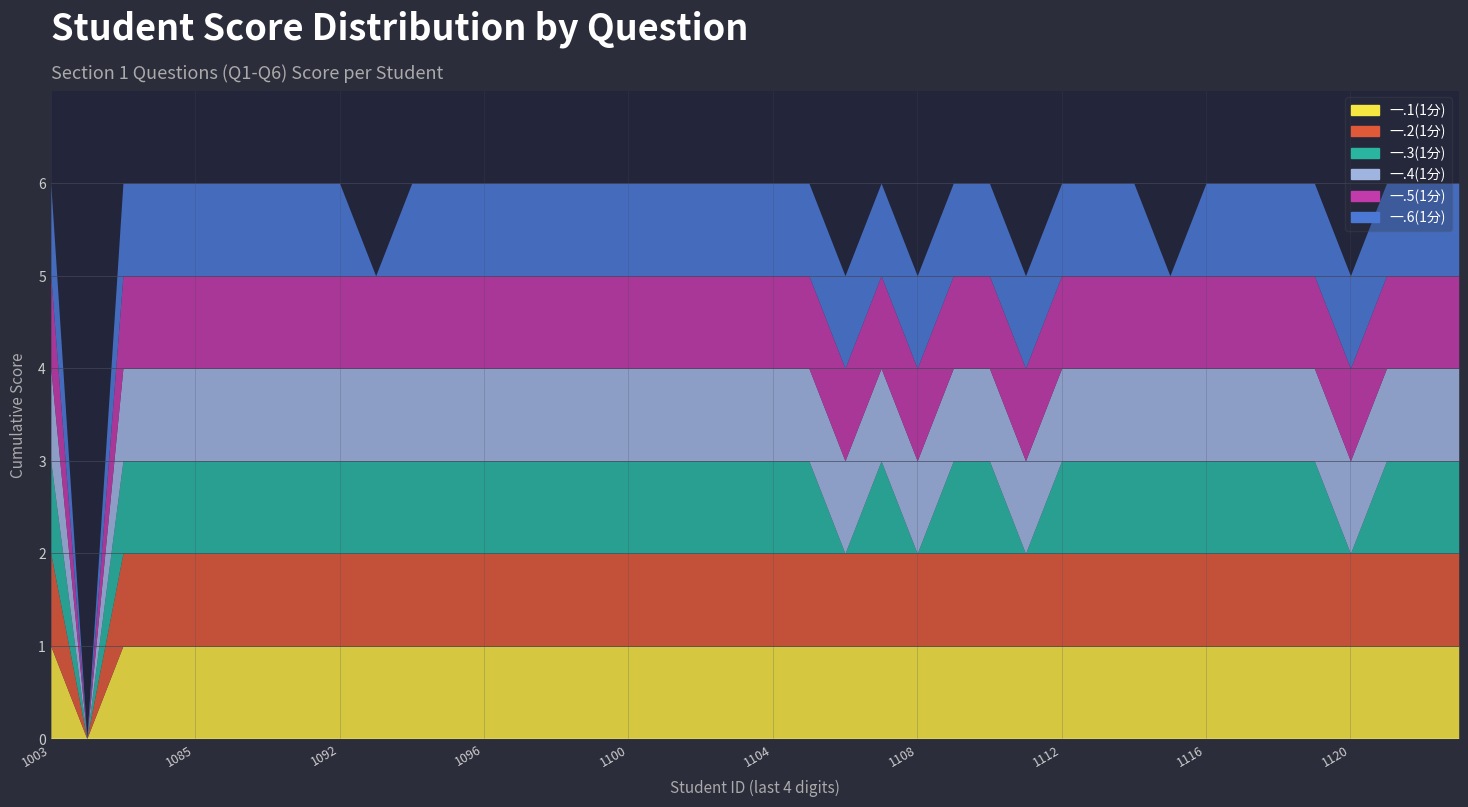

What are all the series names shown in the legend?

一.1(1分), 一.2(1分), 一.3(1分), 一.4(1分), 一.5(1分), 一.6(1分)